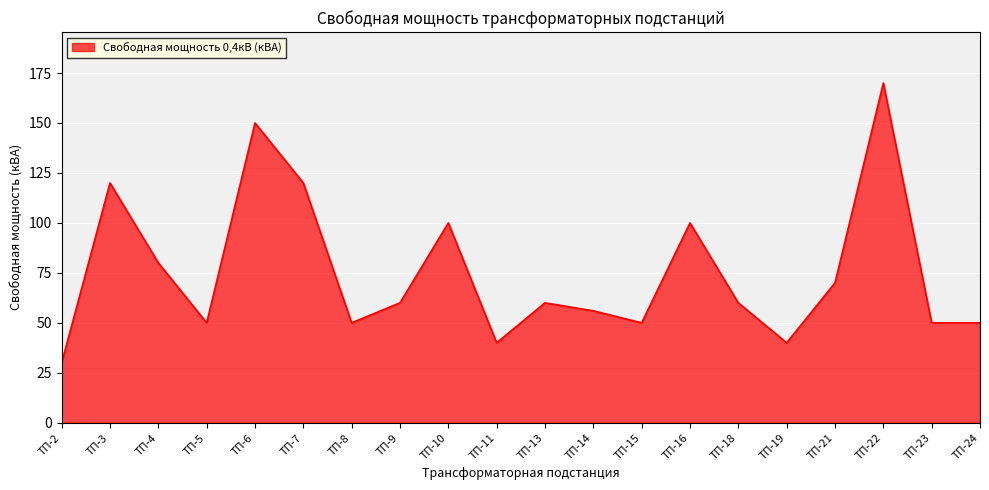

The chart shows a value of 120 at ТП-3. True or false?

True